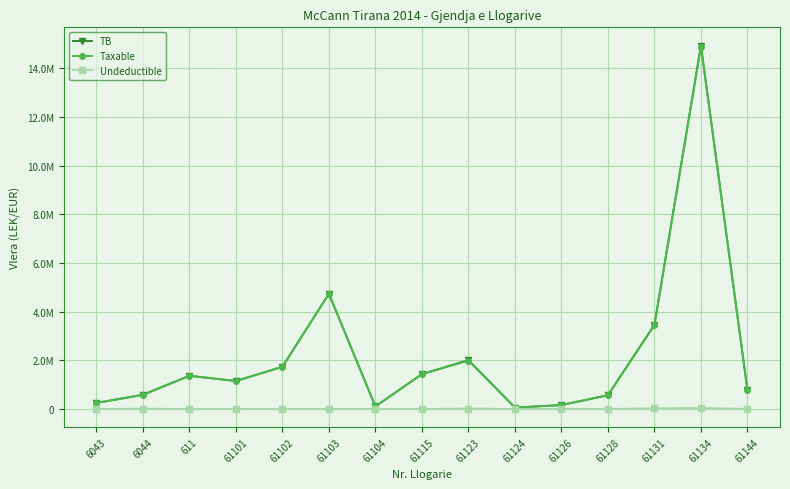

Reading right to left, extract all data points from this chart.

TB: 779642.1	14931158.8	3465988.5	567460.5	163090.0	61813.2	2010362.2	1434003.2	105900.0	4735066.9	1735151.5	1149043.7	1366068.5	588118.9	250227.1
Taxable: 779642.1	14887859.8	3437988.5	567460.5	157990.0	61813.2	1991862.2	1433753.2	105900.0	4731146.9	1735151.5	1149043.7	1366068.5	575296.9	250227.1
Undeductible: 0.0	43299.0	28000.0	0.0	5100.0	0.0	18500.0	250.0	0.0	3920.0	0.0	0.0	0.0	12822.0	0.0